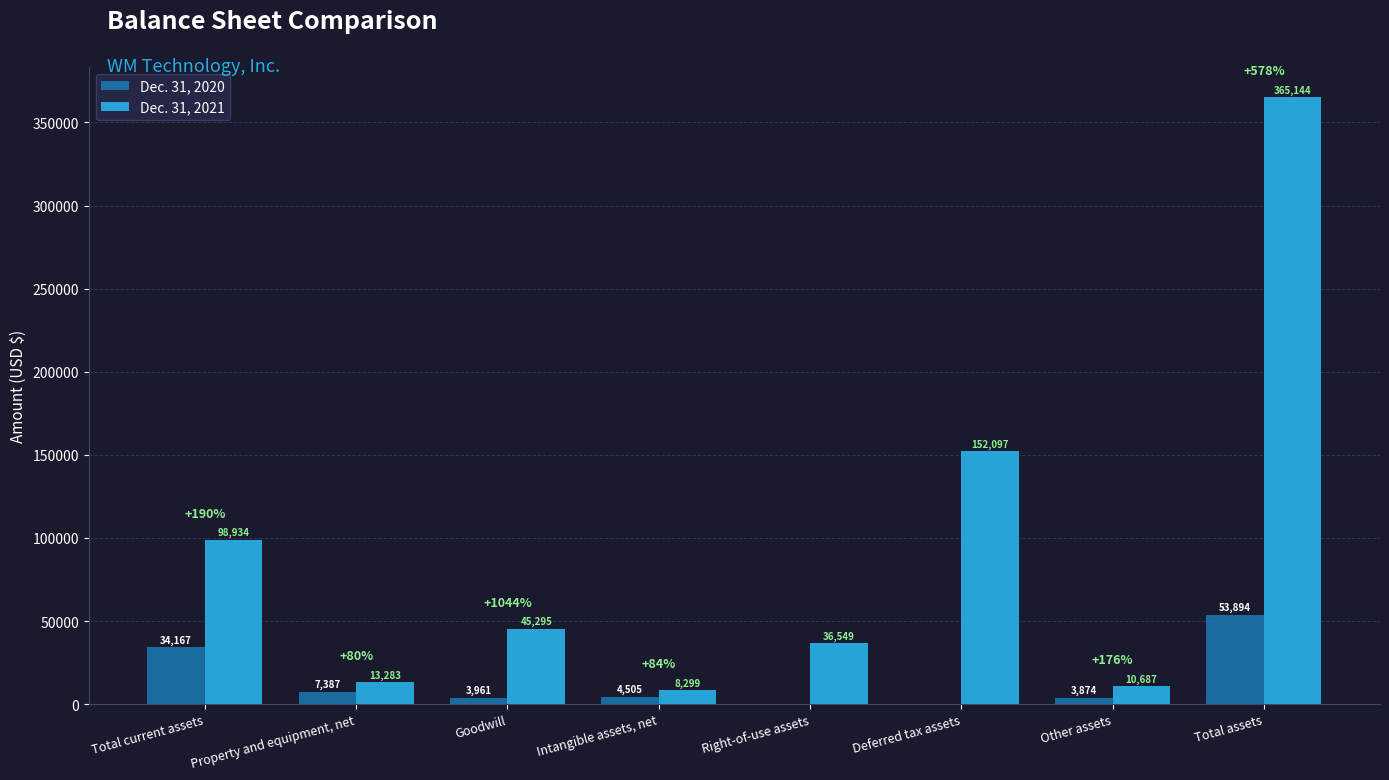

Count the number of categories in the chart.

8